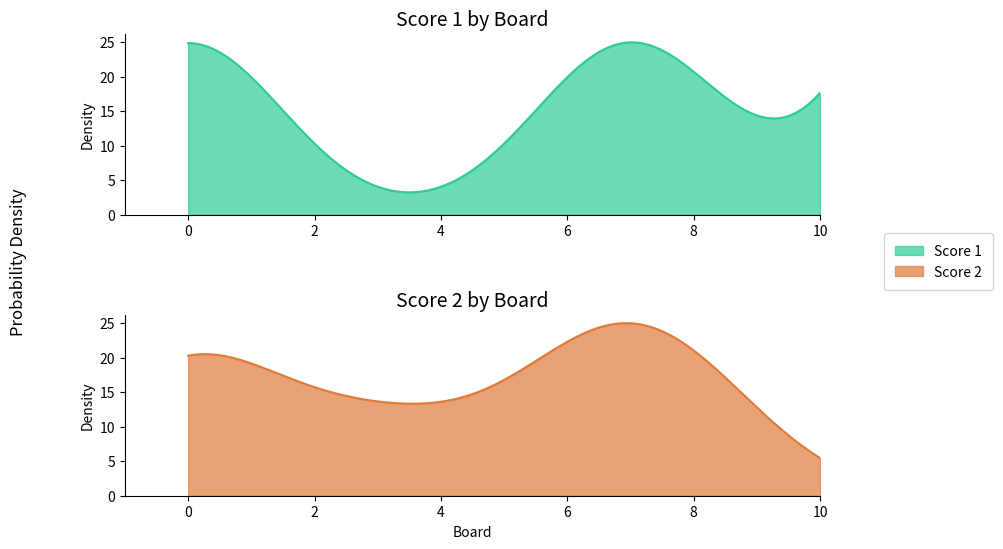

How many lines are shown in the chart?

2